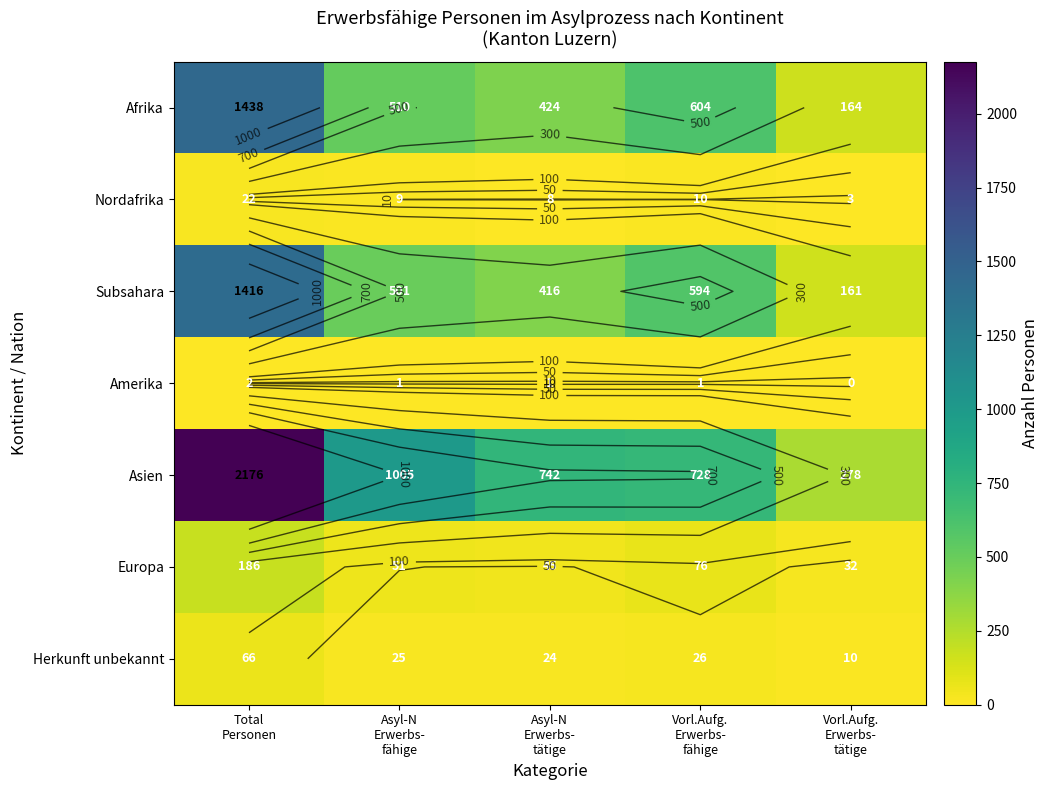

What is the difference between the highest and lowest values at Vorl.Aufg.
Erwerbs-
fähige?

727